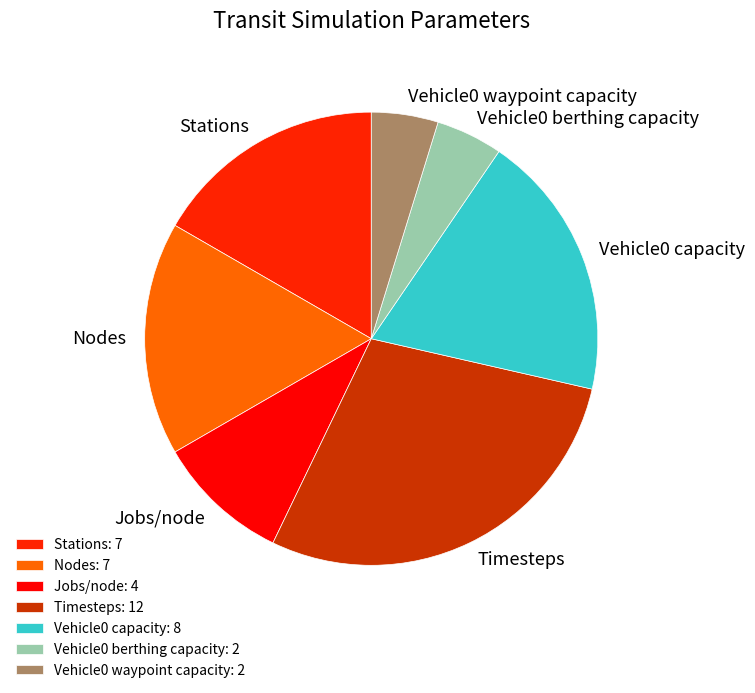

Rank the categories by value from lowest to highest.

Vehicle0 berthing capacity, Vehicle0 waypoint capacity, Jobs/node, Stations, Nodes, Vehicle0 capacity, Timesteps